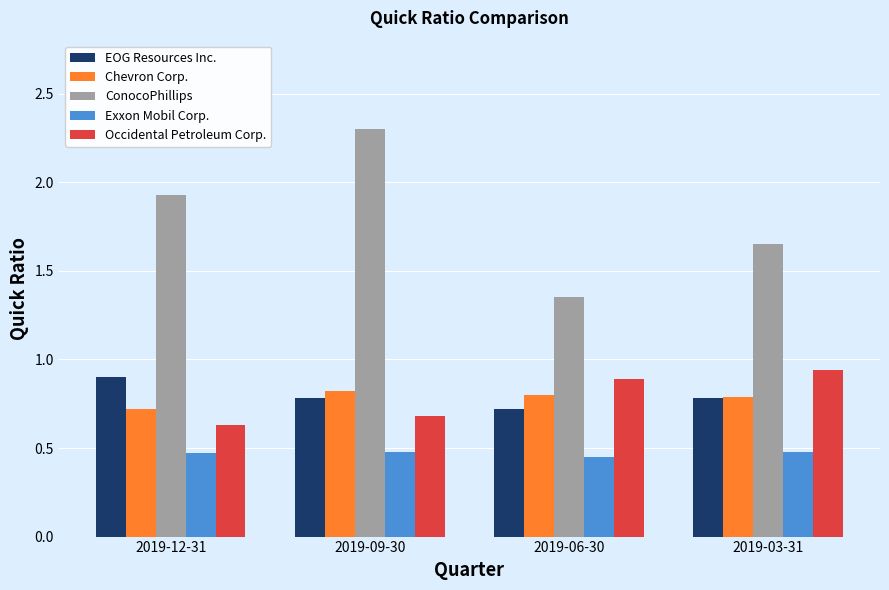

How many Exxon Mobil Corp. values are between 0 and 1?

4